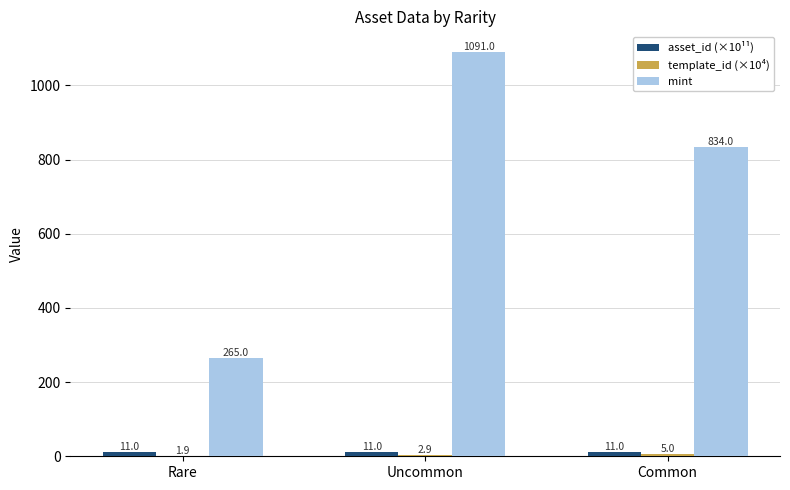

Which series changed the most between Uncommon and Common?

mint